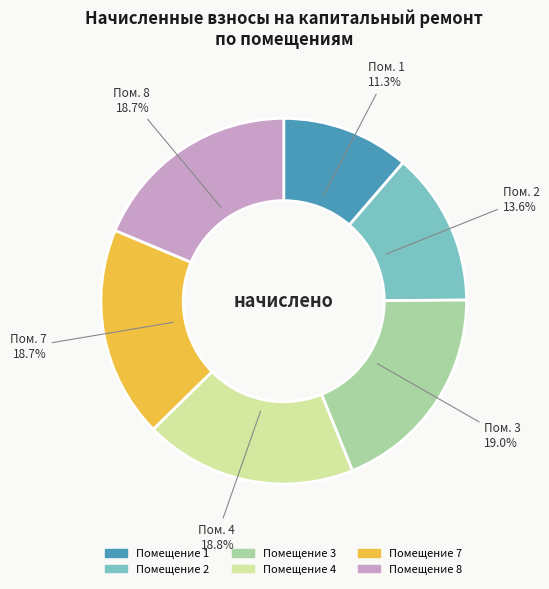

Is there any slice that represents more than half of the pie?

No